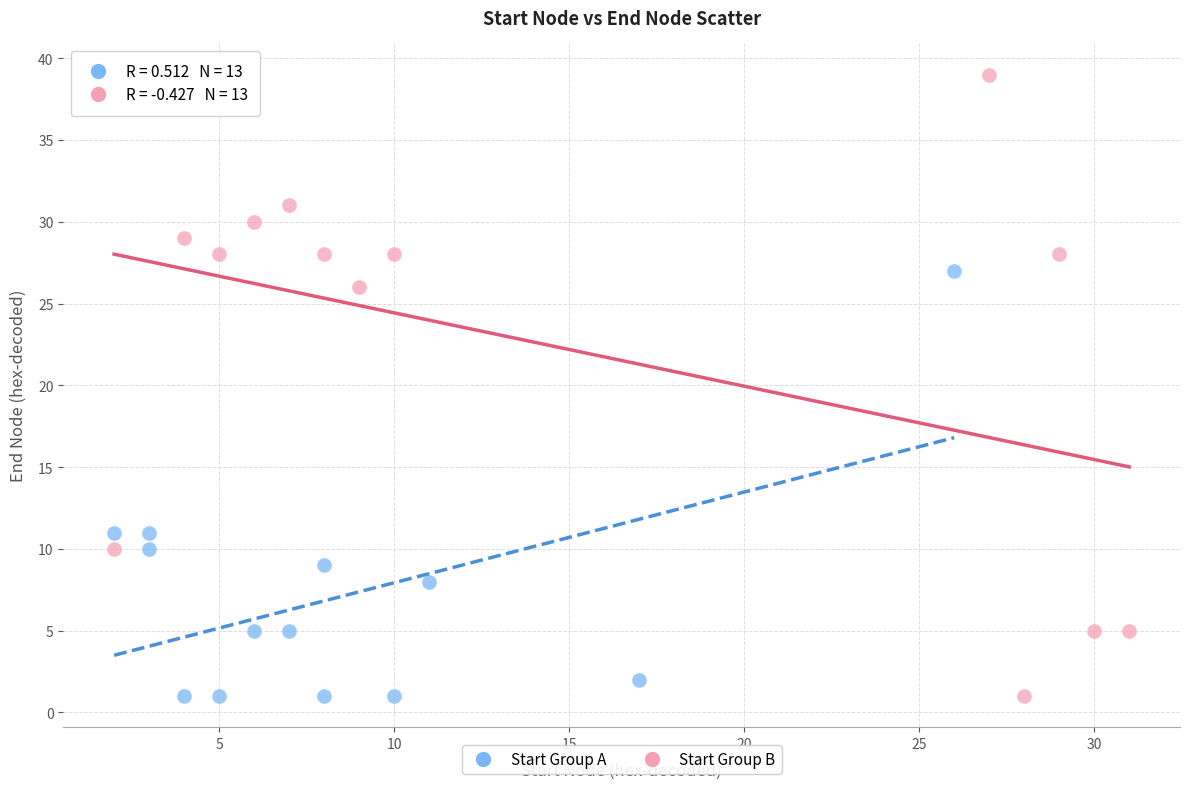

Which series has the largest Y range (max minus min)?

Start Group B